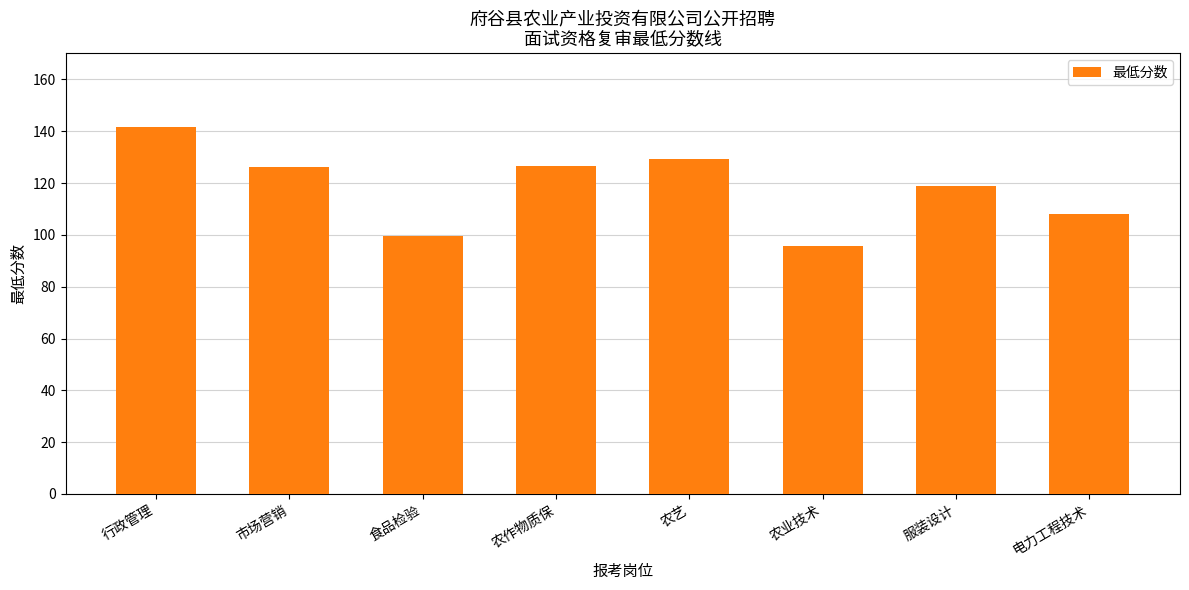

What is the smallest value displayed?

95.7